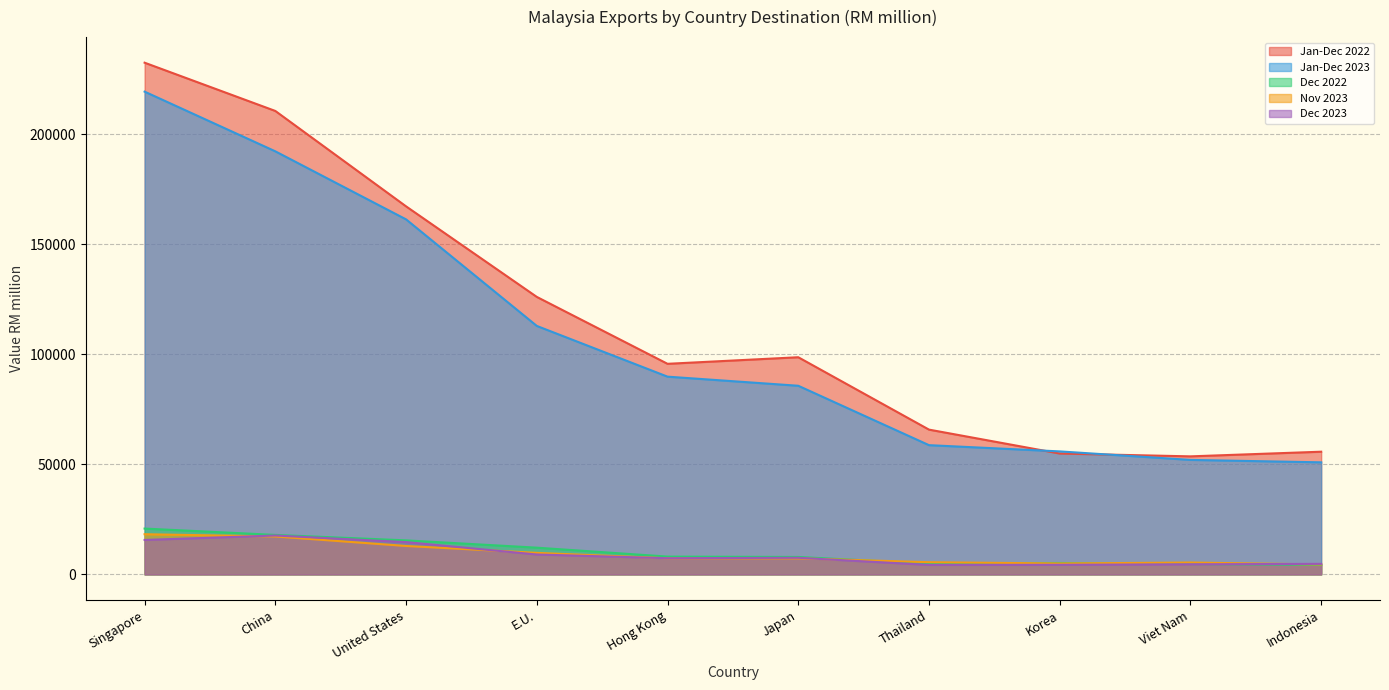

How many data points in Dec 2023 are less than 7545?

5